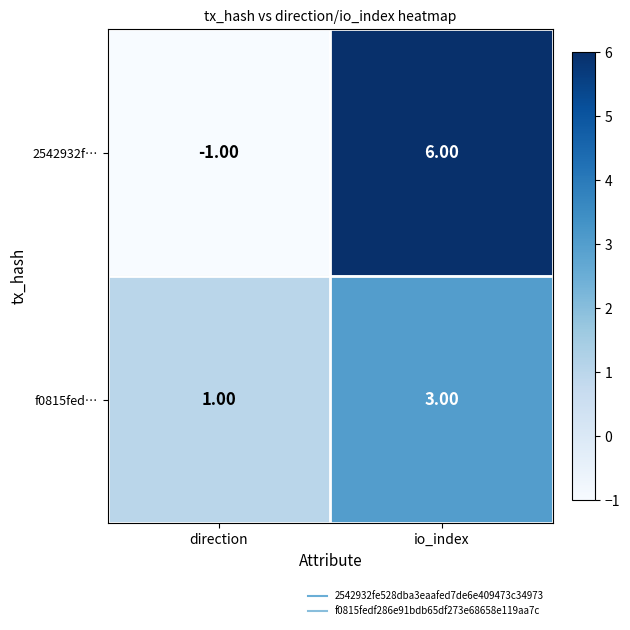

Rank the series at io_index from highest to lowest value.

2542932f…, f0815fed…